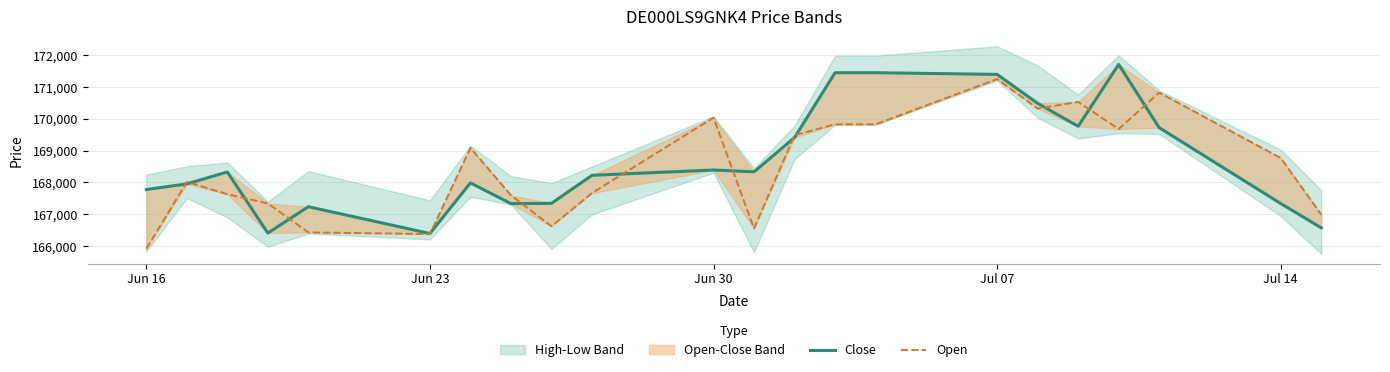

Is this an area chart (filled region under the line)?

No